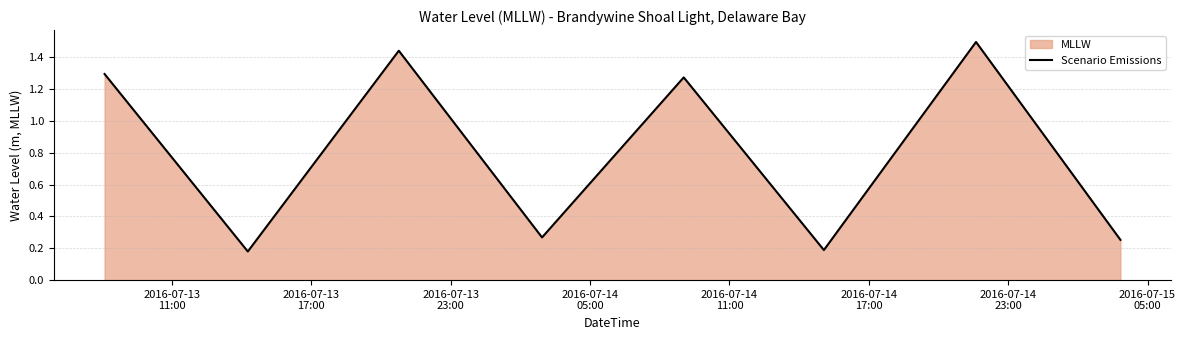

What is the maximum value shown in the chart?

1.5